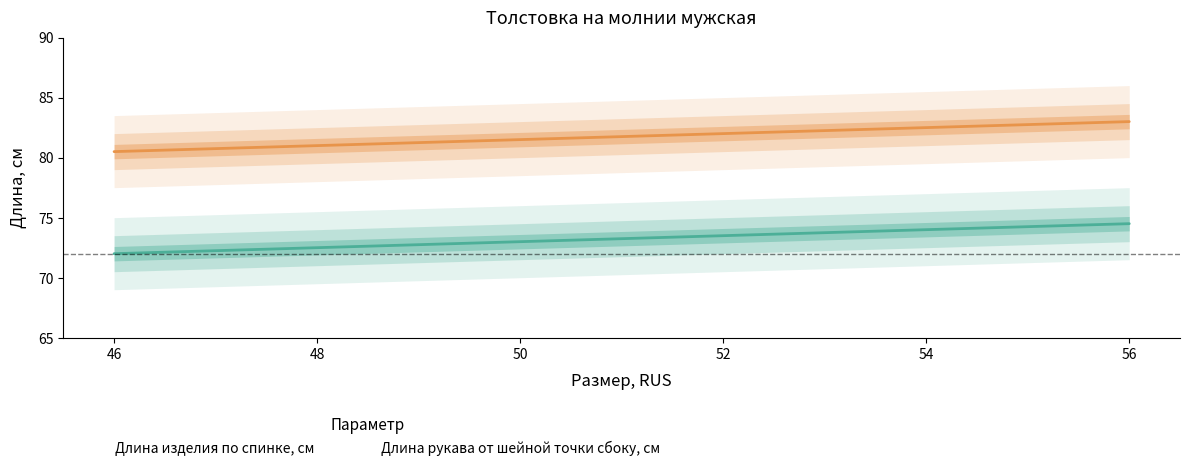

True or false: Длина изделия по спинке, см and Длина рукава от шейной точки сбоку, см cross at least once.

False